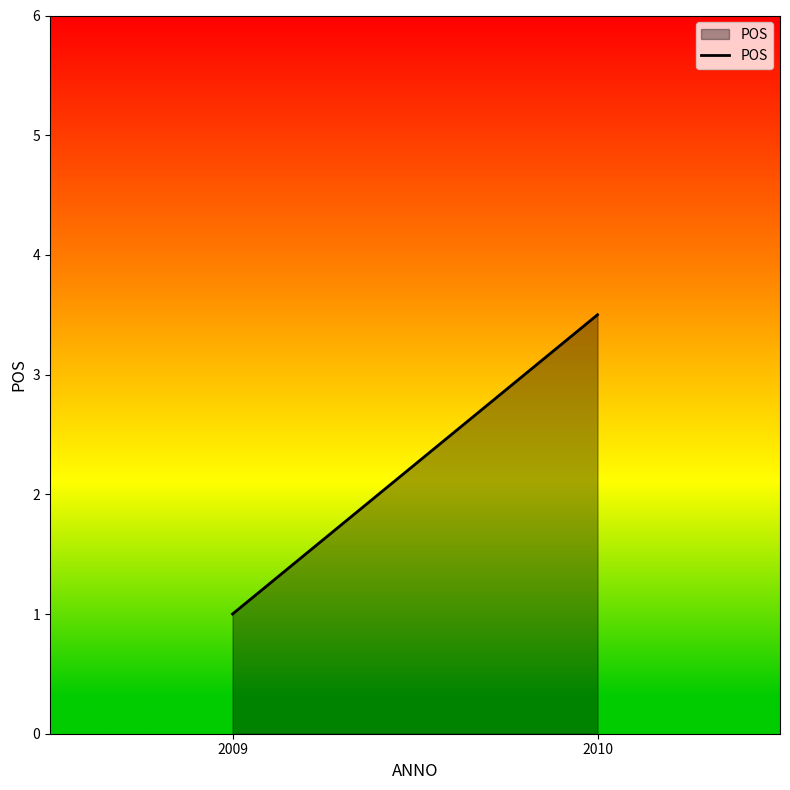

Where does the data first go above 3?

2010